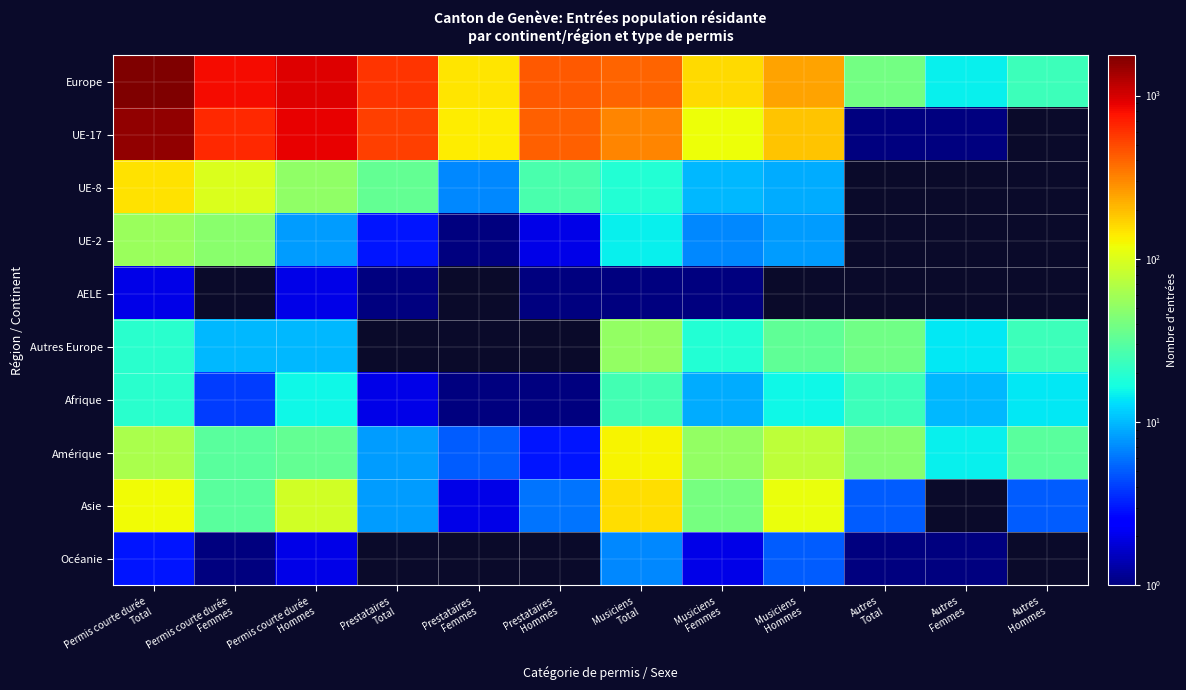

At how many categories does at least one series exceed 1120?

1